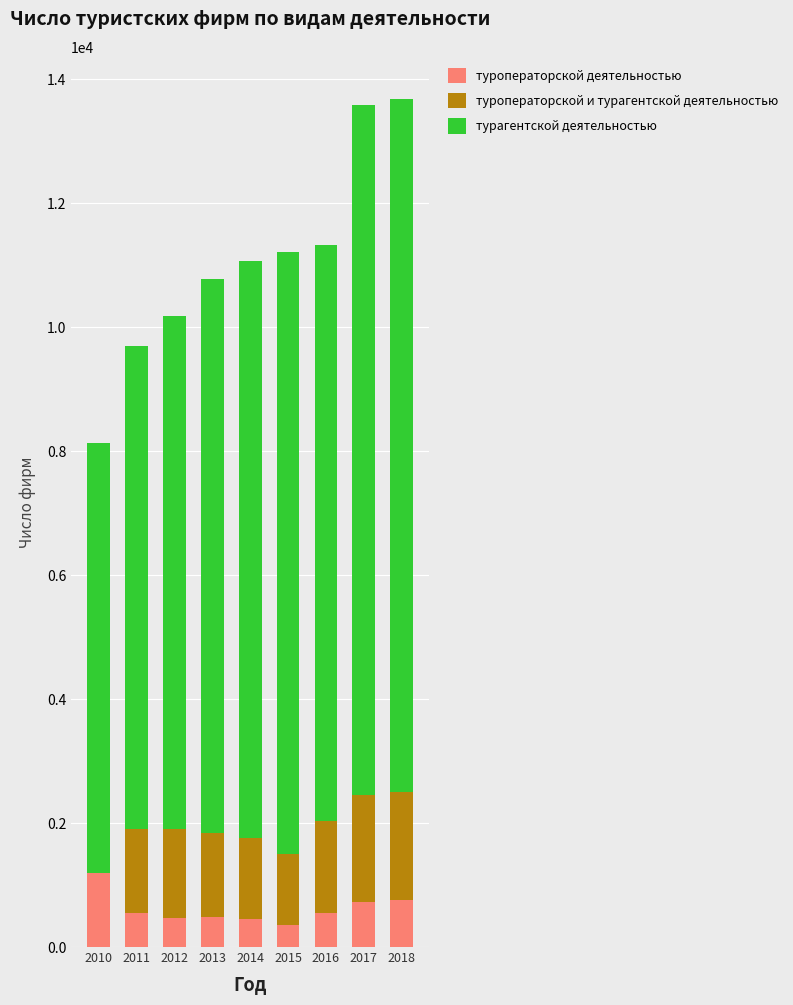

What is the sum of the туроператорской деятельностью values at 2017 and 2012?

1186